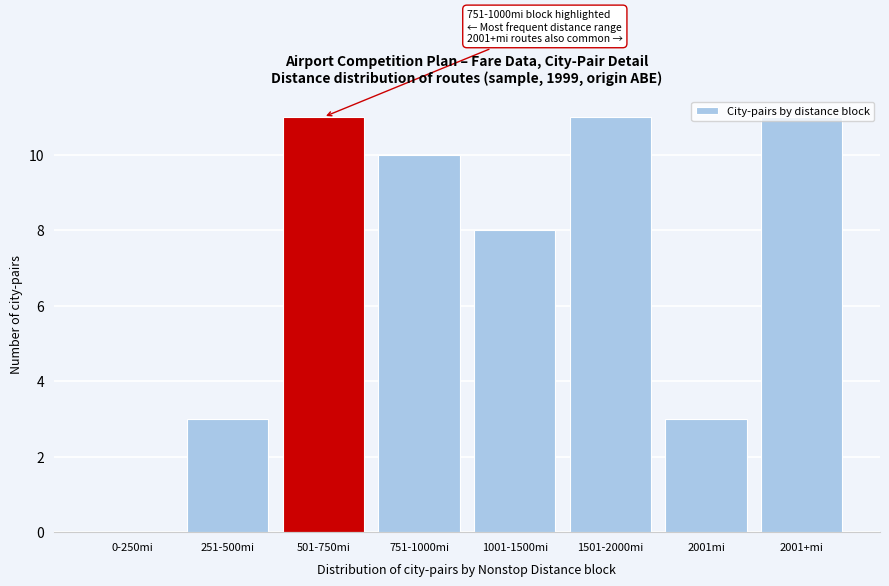

The chart shows a value of 11 at 501-750mi. True or false?

True